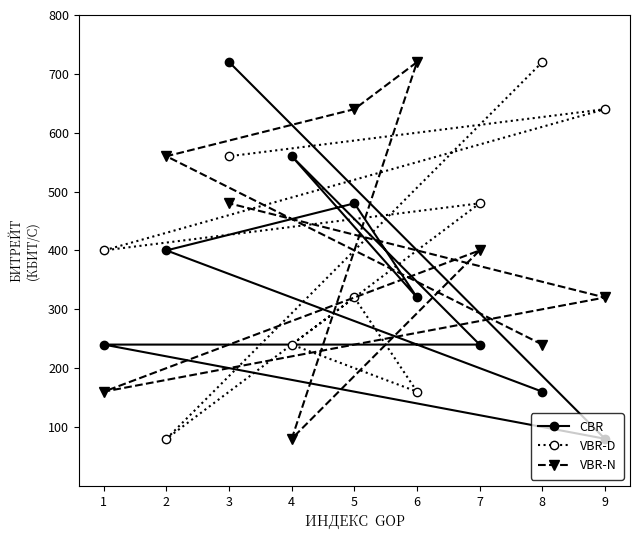

Is it true that VBR-N equals 1027 at 6?

False